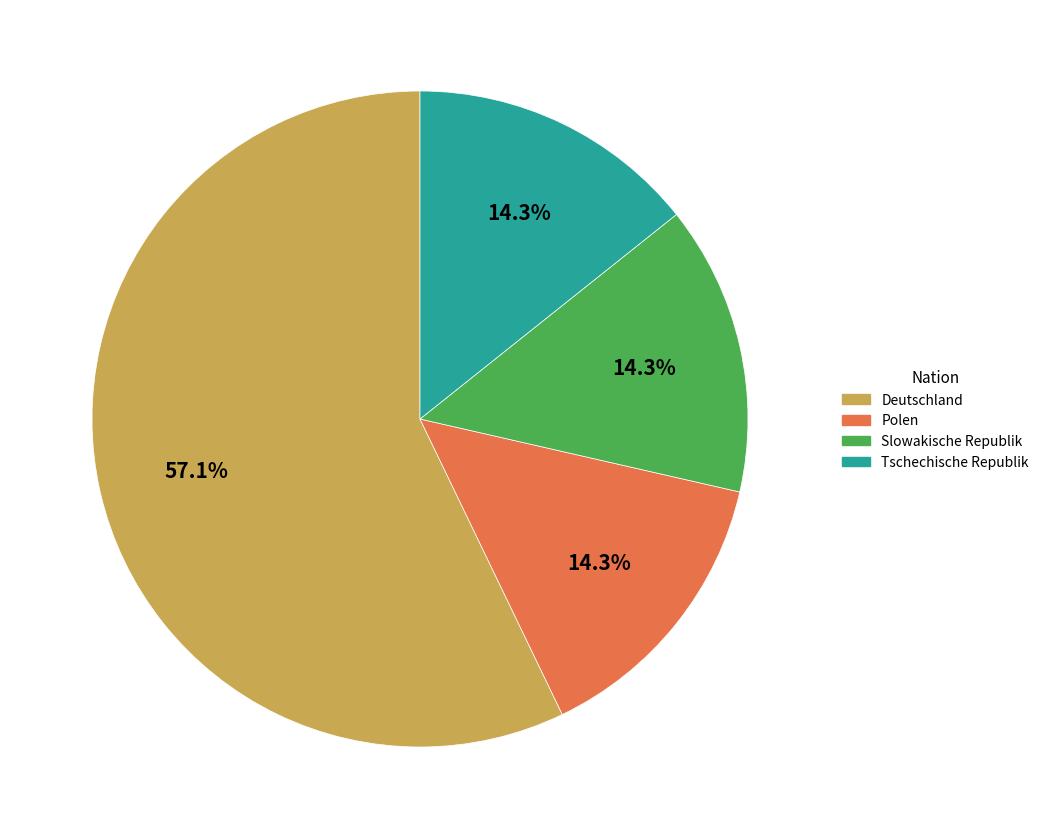

To the nearest percent, what is the average slice percentage?

25%